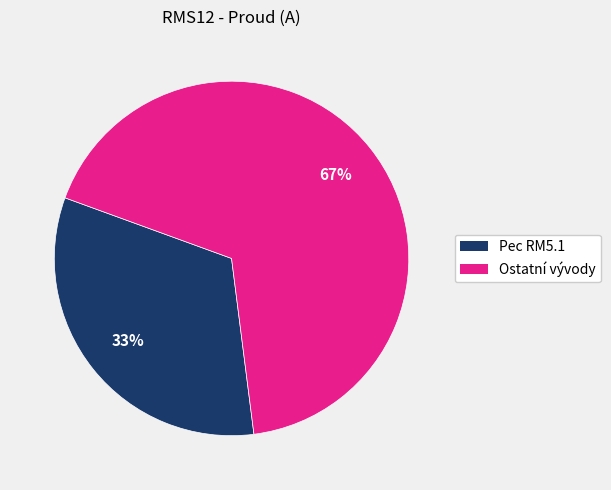

What is the smallest slice in the pie chart?

Pec RM5.1